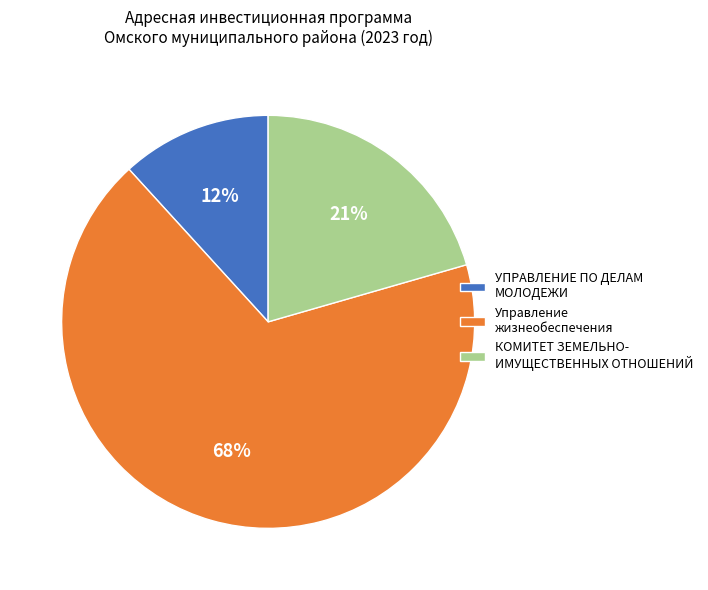

Approximately how many times larger is the value at КОМИТЕТ ЗЕМЕЛЬНО- ИМУЩЕСТВЕННЫХ ОТНОШЕНИЙ compared to Управление жизнеобеспечения?

0.3